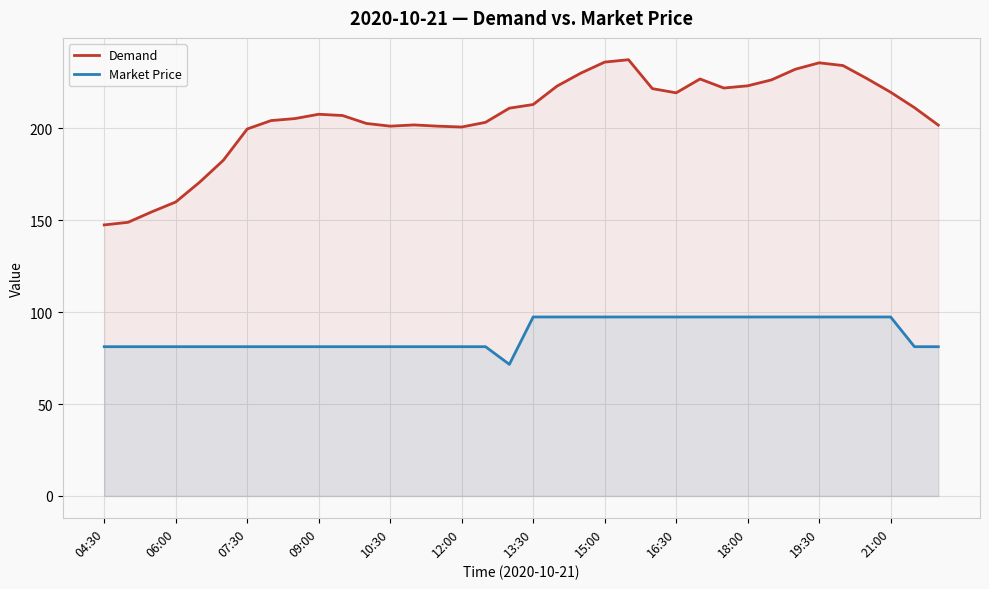

The value of Demand at 13:30 is 50.7. True or false?

False